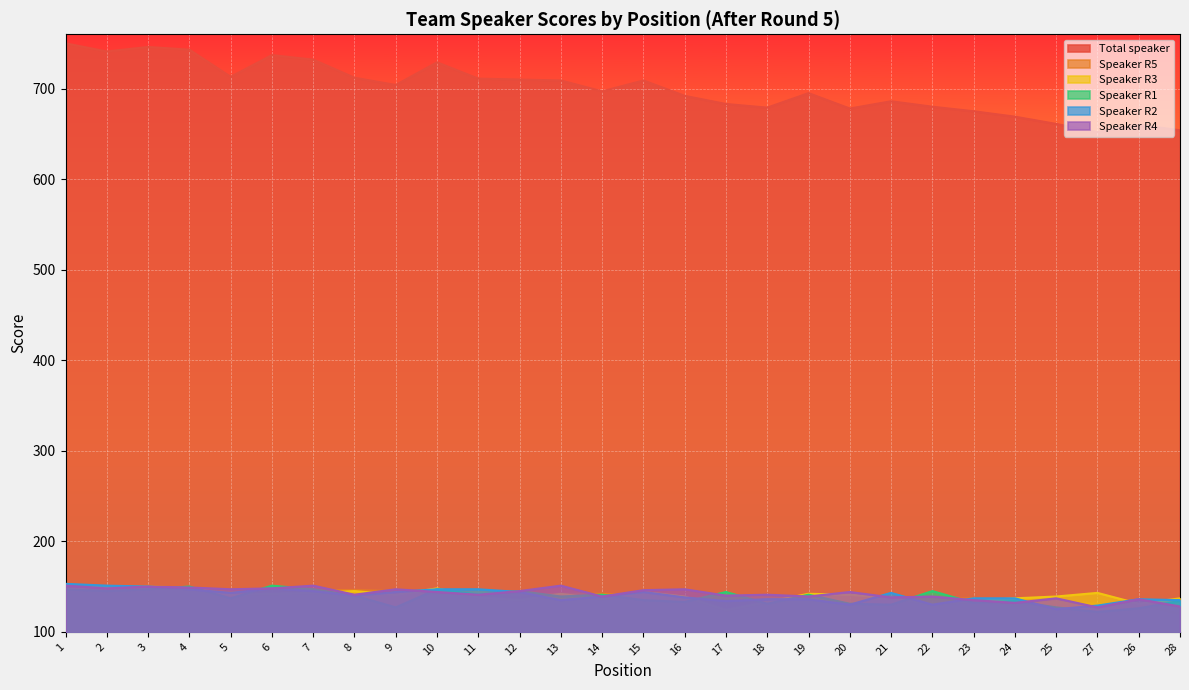

What is the spread (max minus min) of values at 3?

599